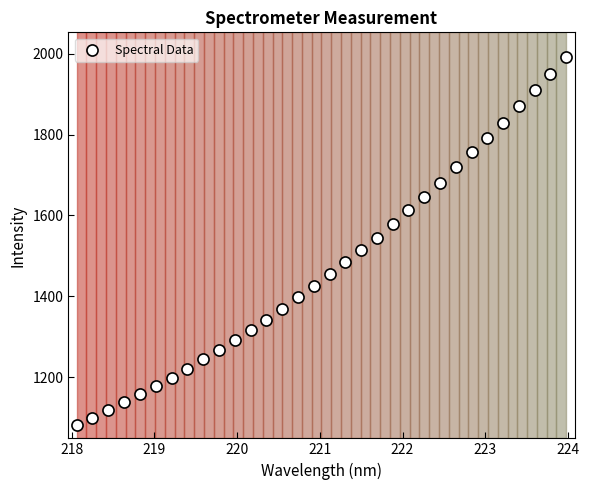

What is the range of X values (max minus min)?

5.9